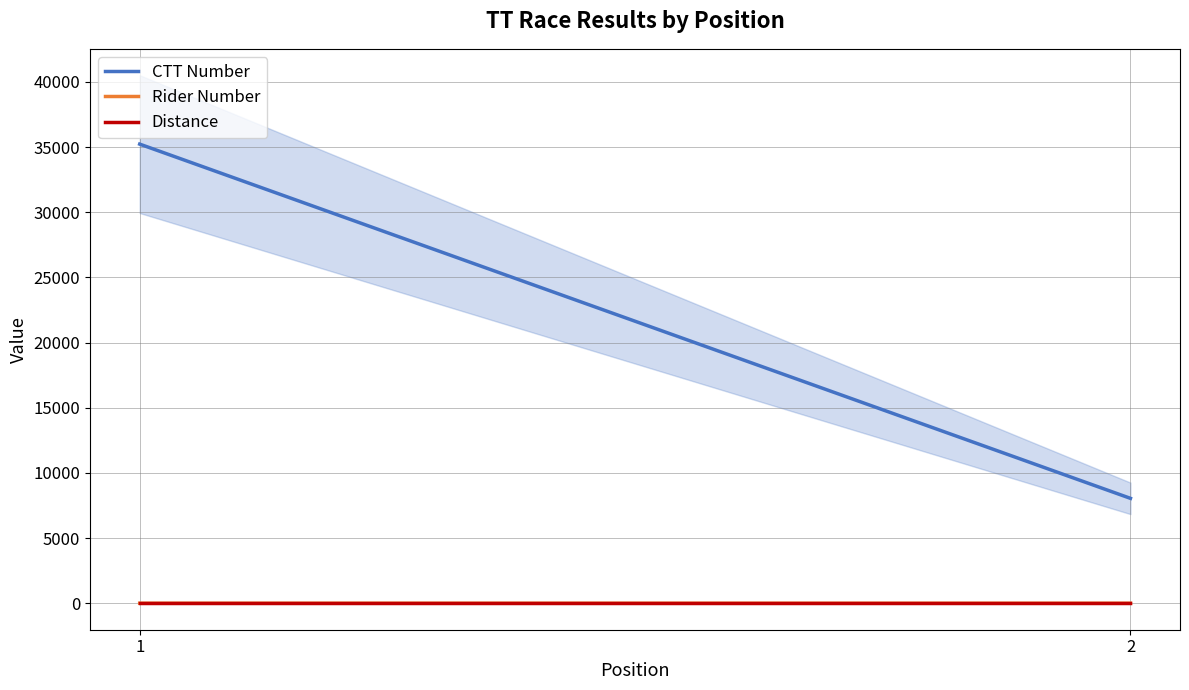

At 2, list the series in order from smallest to largest.

Distance, Rider Number, CTT Number